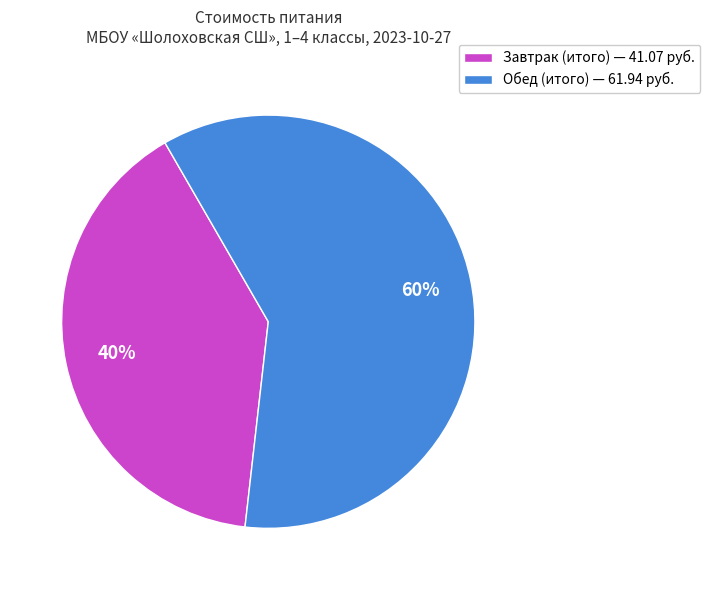

What is the majority slice?

Обед